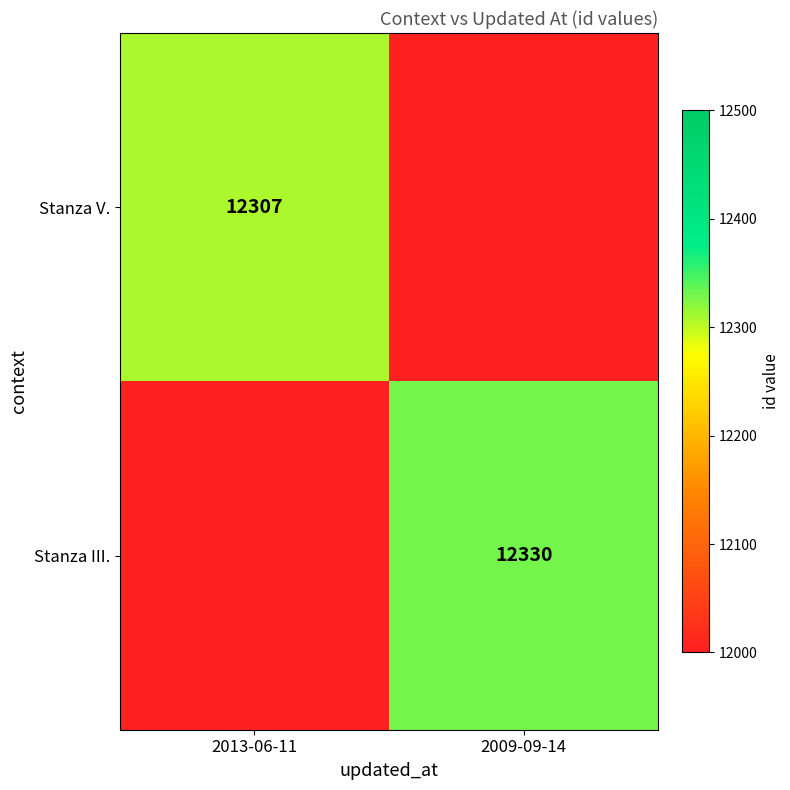

At which category does the chart reach its peak across all series?

2009-09-14